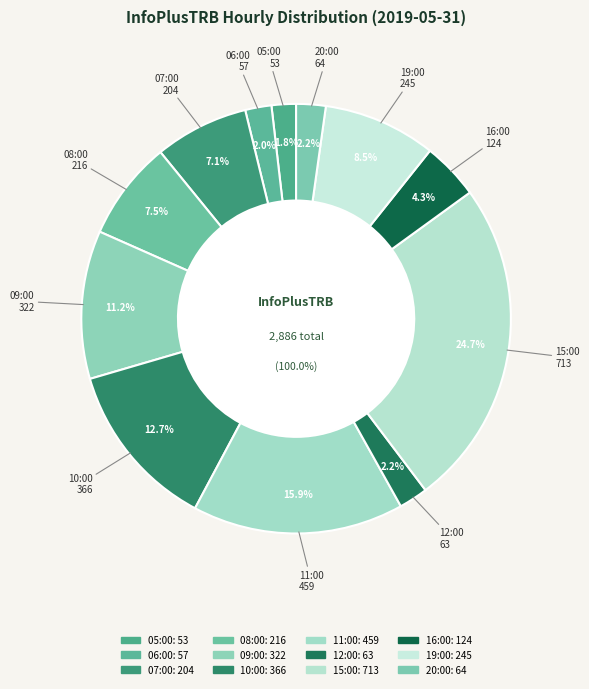

Approximately how many times larger is the value at 16:00 compared to 07:00?

0.6